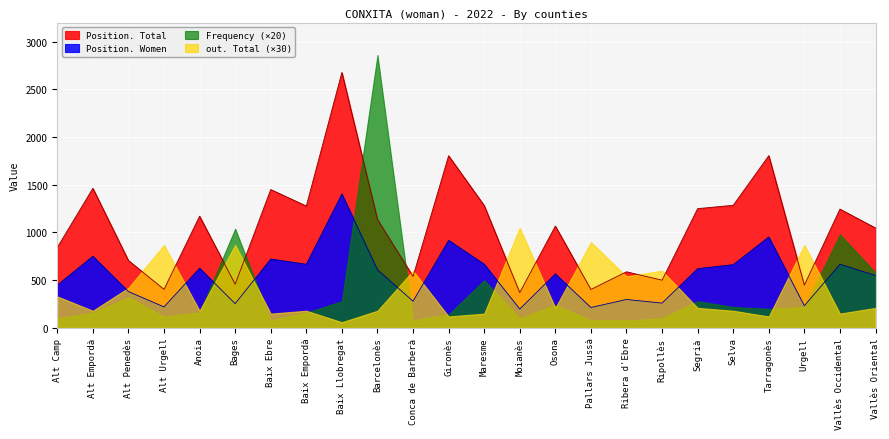

What is the label of the 16th point from the right?

Baix Llobregat